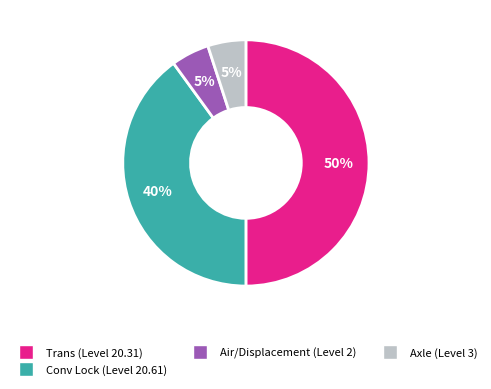

To the nearest percent, what percentage of the pie is Trans (Level 20.31)?

50%